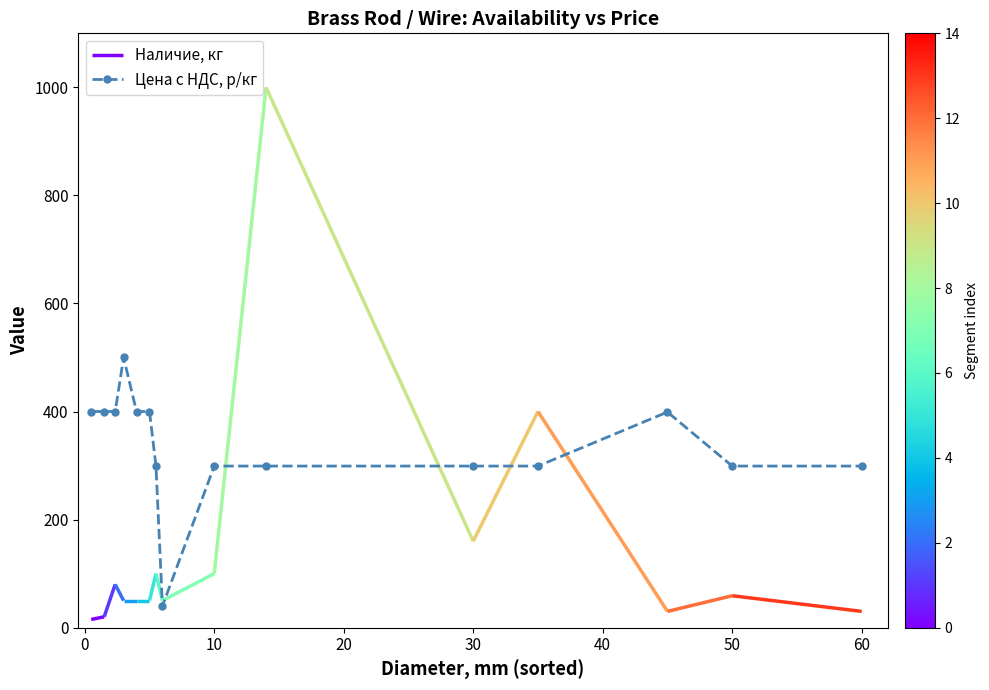

What is the highest value of the Цена с НДС, р/кг series?

500